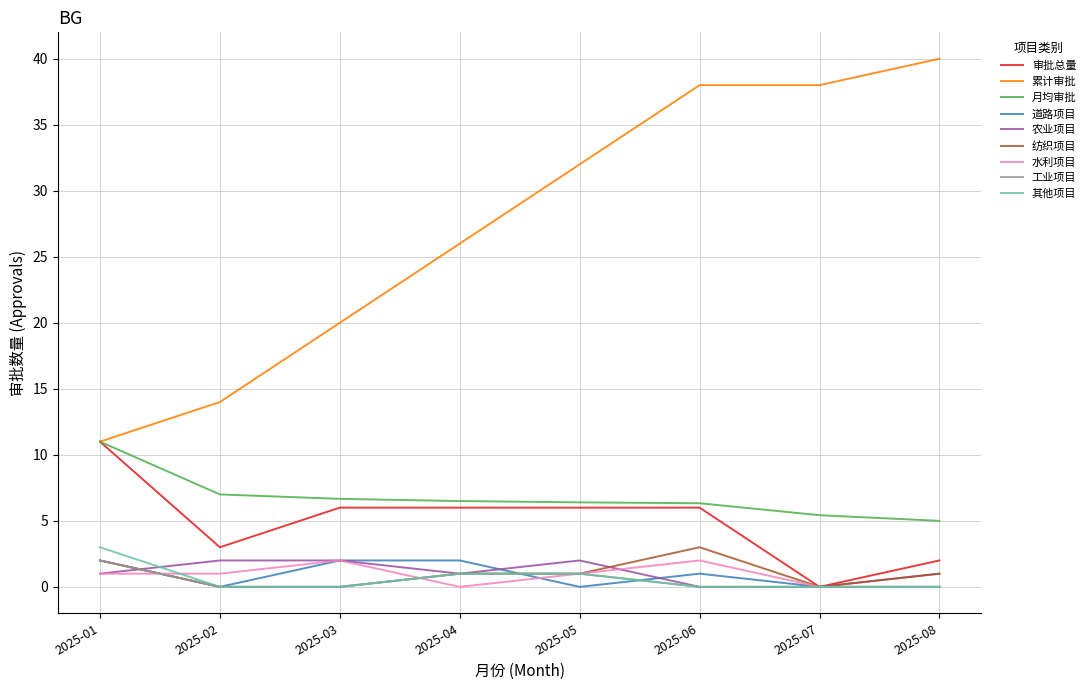

The 其他项目 series shows 0.0 at 2025-06. True or false?

True